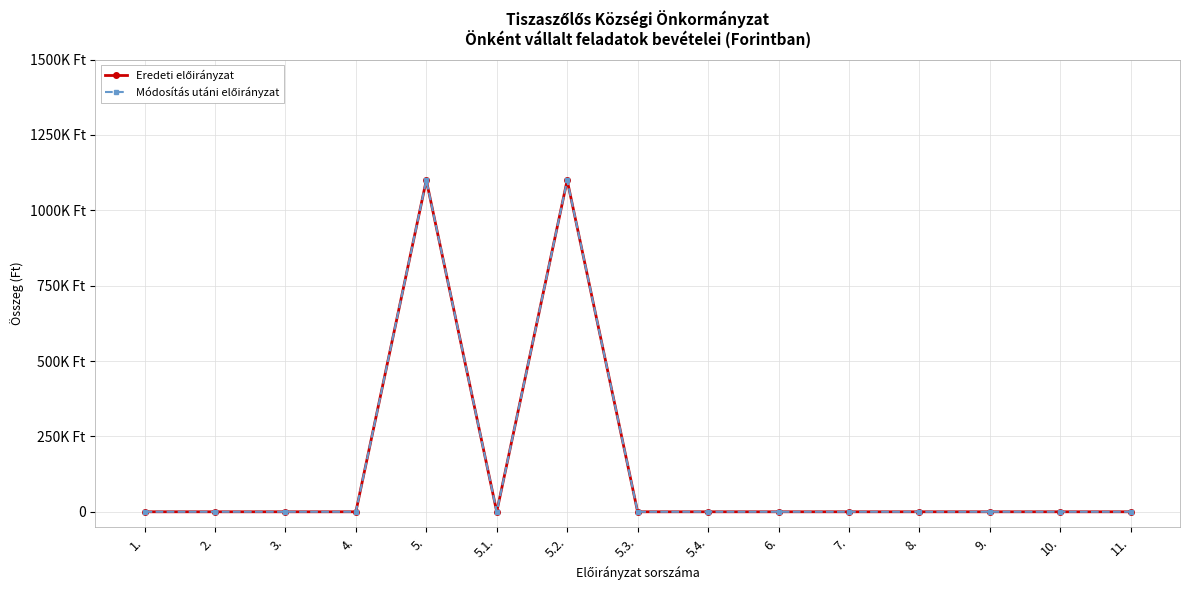

Which series has the largest total across all categories?

Eredeti előirányzat